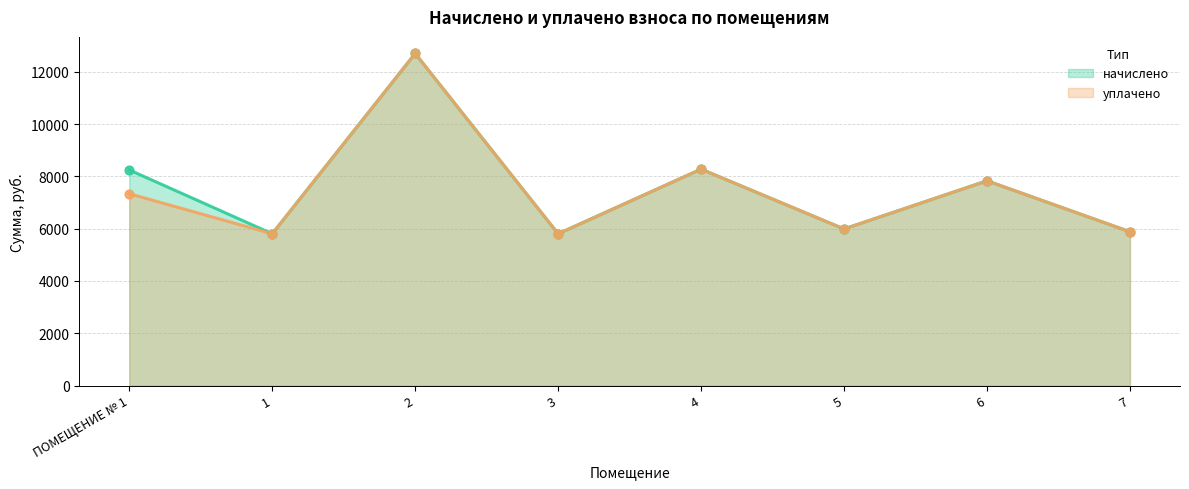

Which series reaches the minimum Y coordinate?

начислено